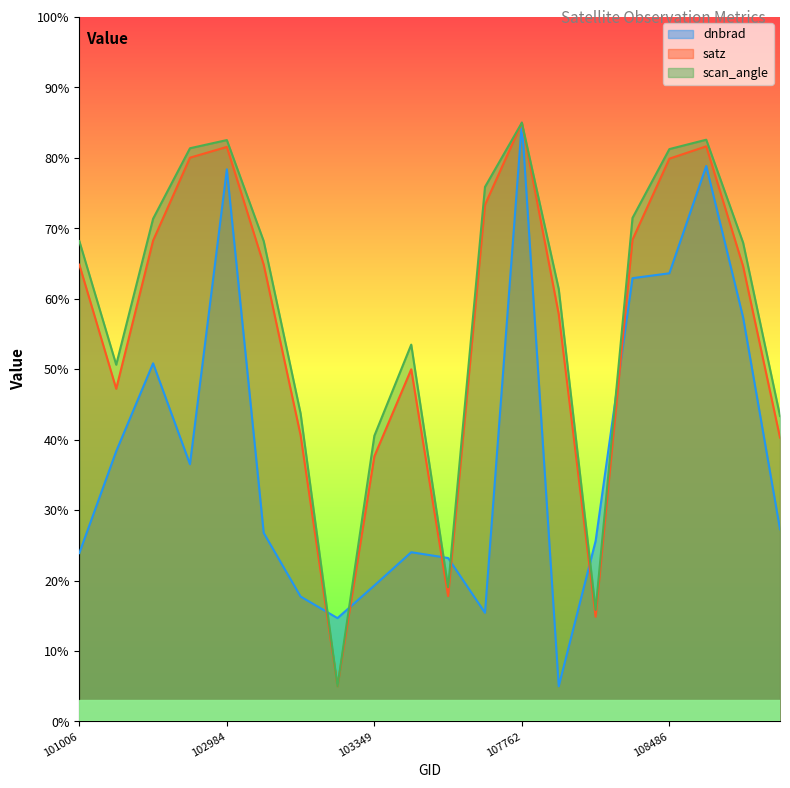

What are all the series names shown in the legend?

dnbrad, satz, scan_angle